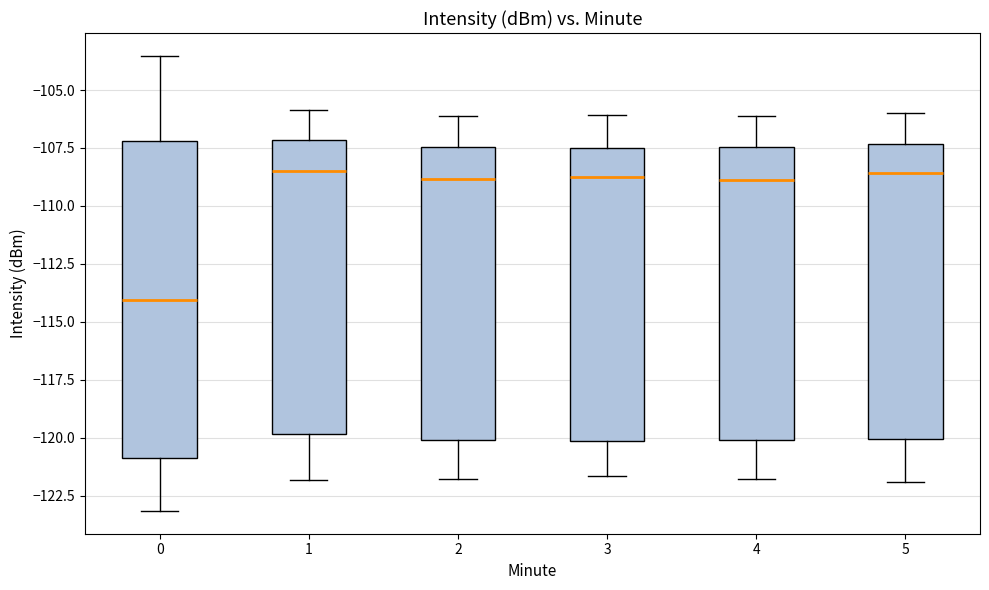

Which box's median line is the lowest?

0